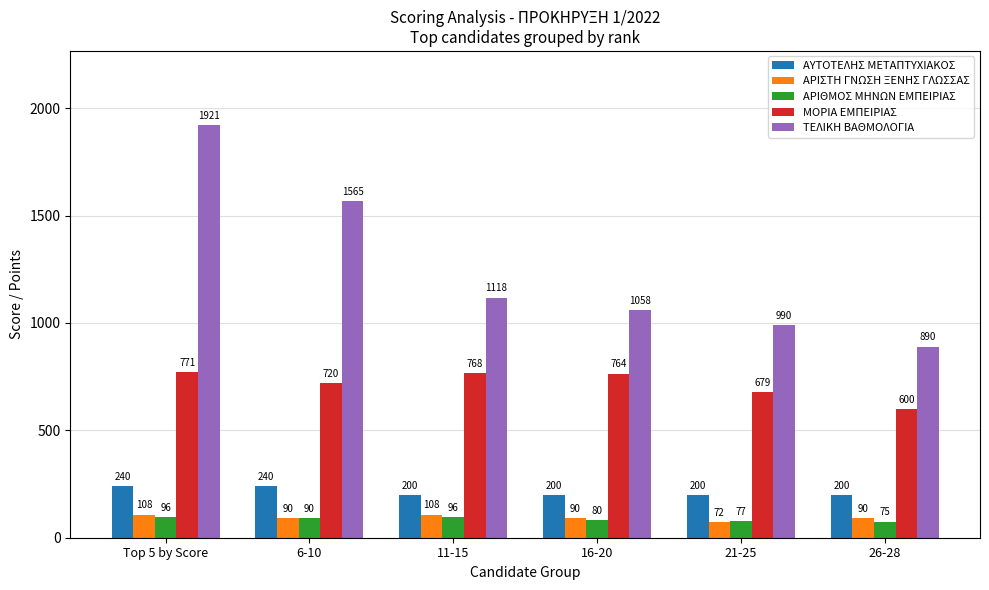

The ΑΡΙΣΤΗ ΓΝΩΣΗ ΞΕΝΗΣ ΓΛΩΣΣΑΣ series shows 108.0 at 11-15. True or false?

True